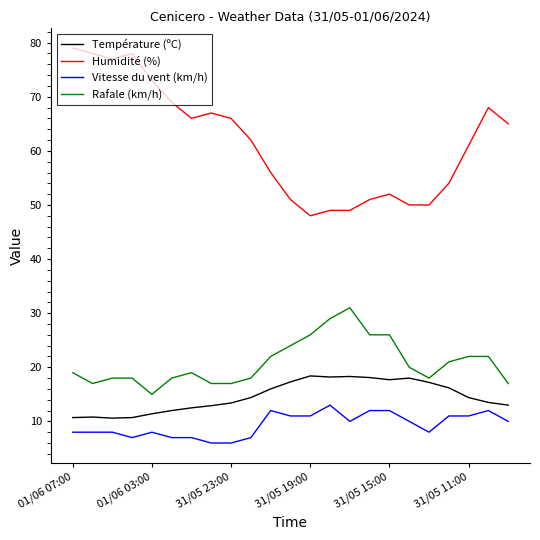

List the series in order of their peak value, highest first.

Humidité (%), Rafale (km/h), Température (ºC), Vitesse du vent (km/h)